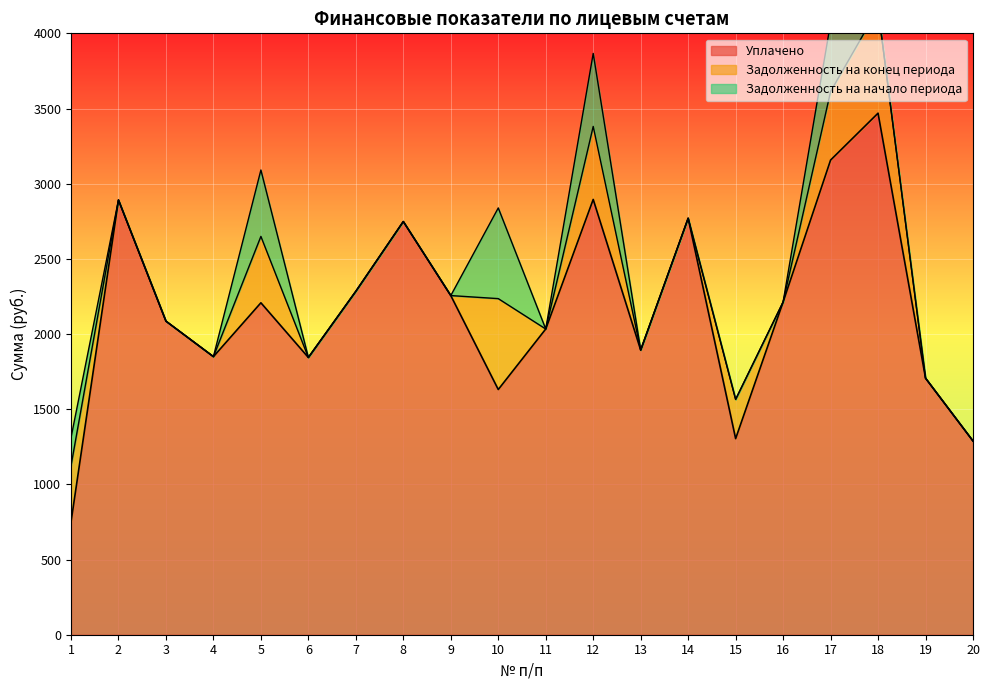

True or false: Задолженность на конец периода and Задолженность на начало периода cross at least once.

True